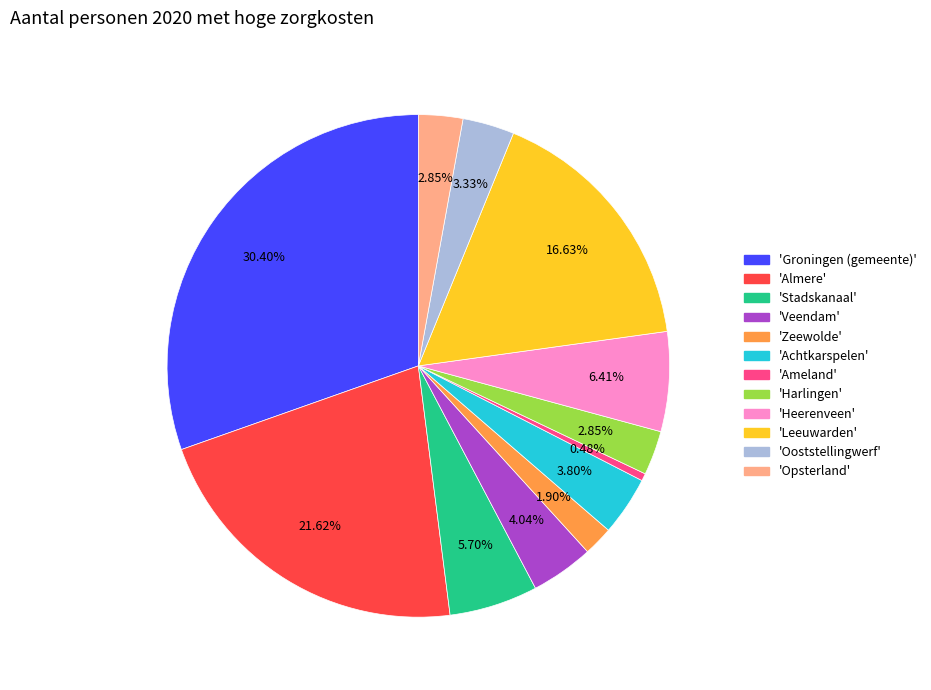

What is the ratio of the value at 'Veendam' to the value at 'Heerenveen'?

0.6